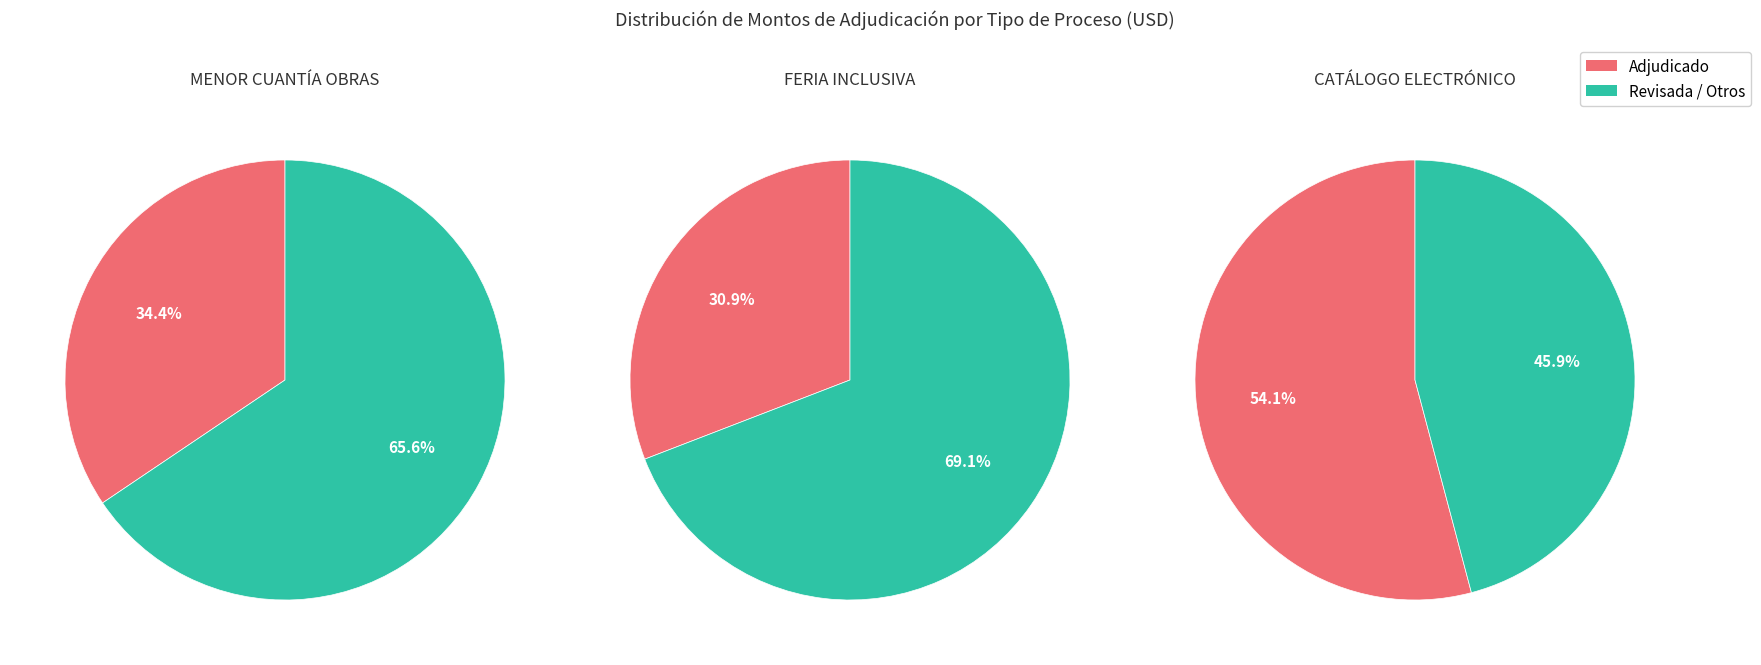

Is PRESENTACIÓN DE OFERTAS the majority of the pie?

No